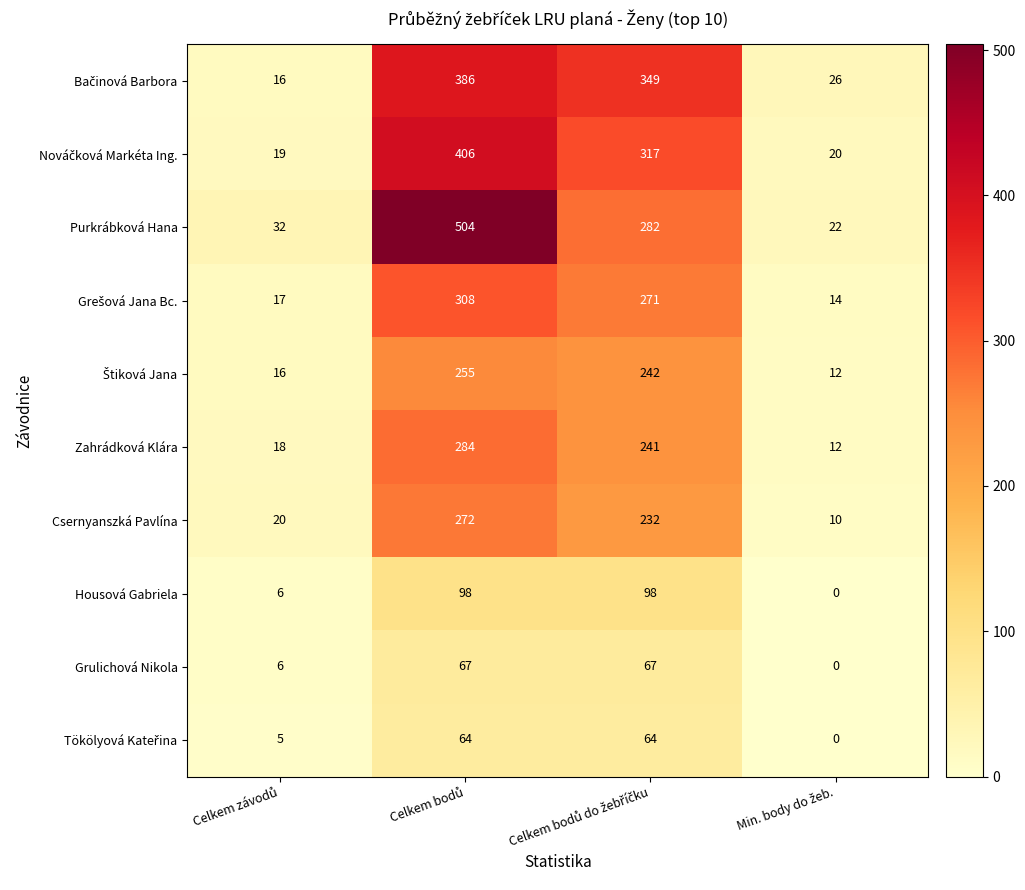

Which series has the widest spread of values?

Purkrábková Hana